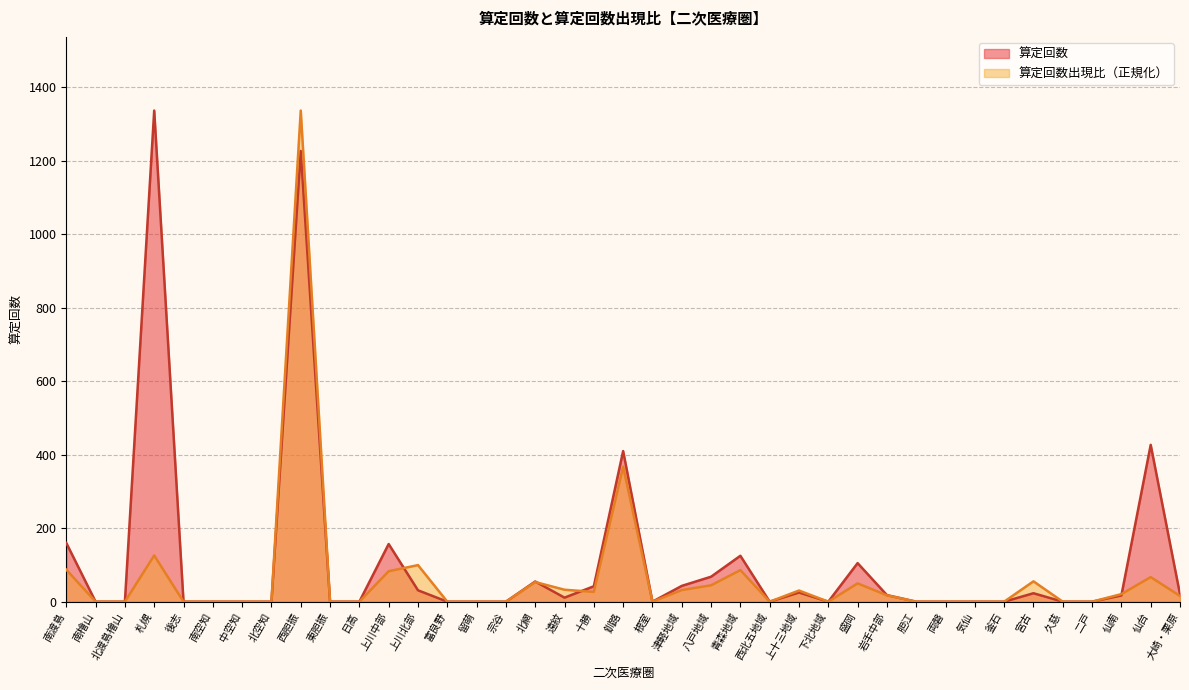

What is the average value of the 算定回数 series?

110.3